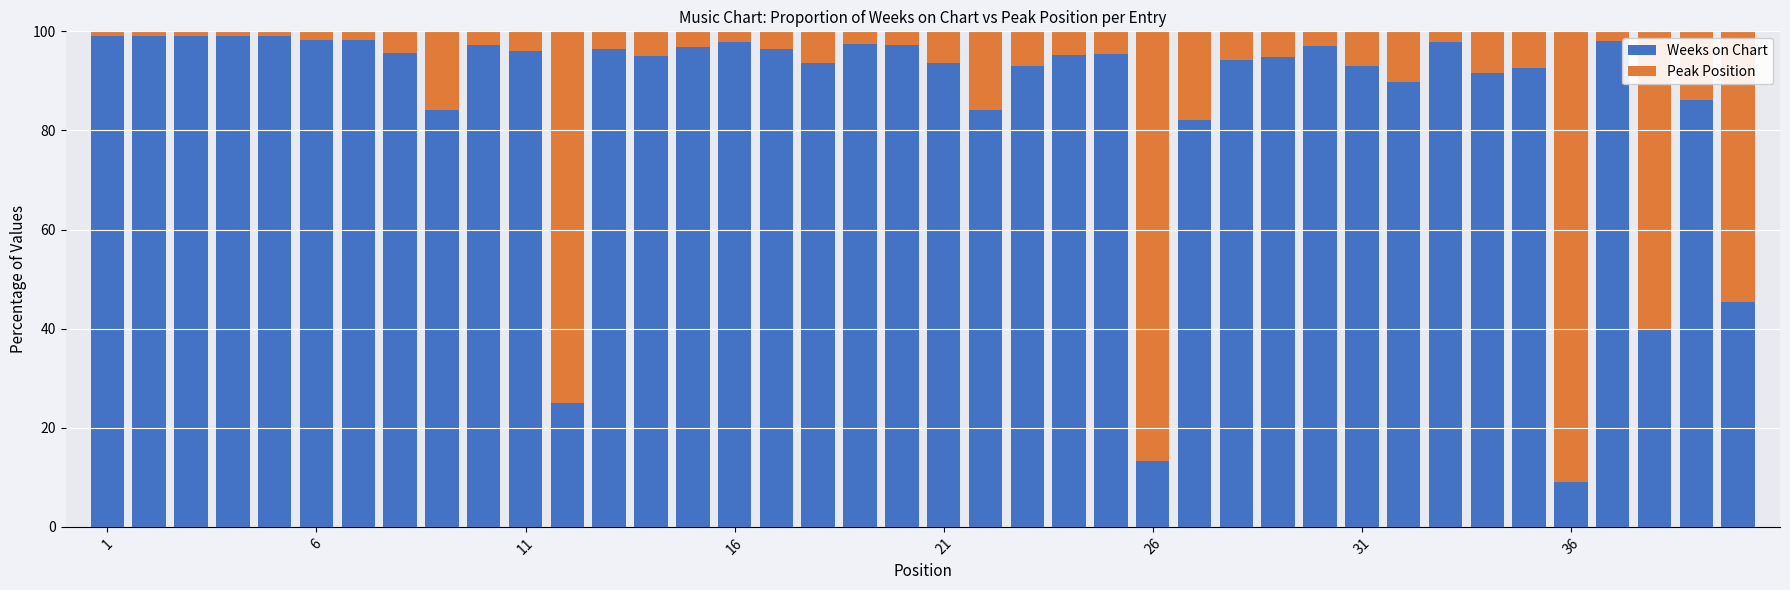

What is the difference between the second highest and second lowest values in the Weeks on Chart series?

85.8